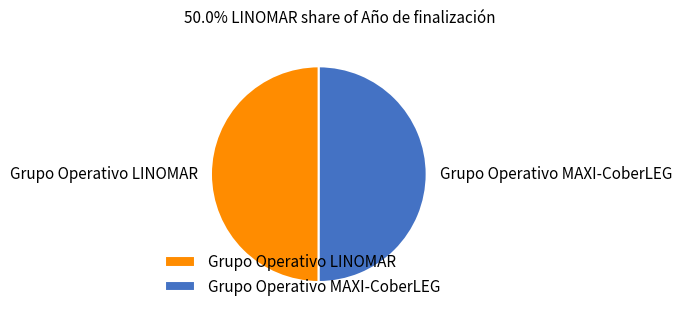

Approximately how many times larger is the value at Grupo Operativo LINOMAR compared to Grupo Operativo MAXI-CoberLEG?

1.0